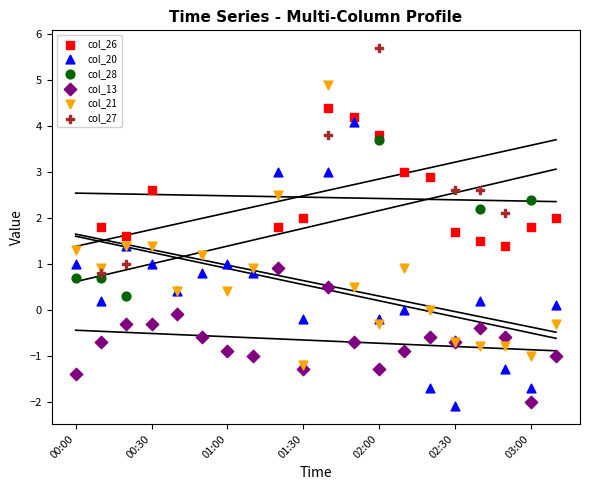

Which series contains the highest Y value?

col_27